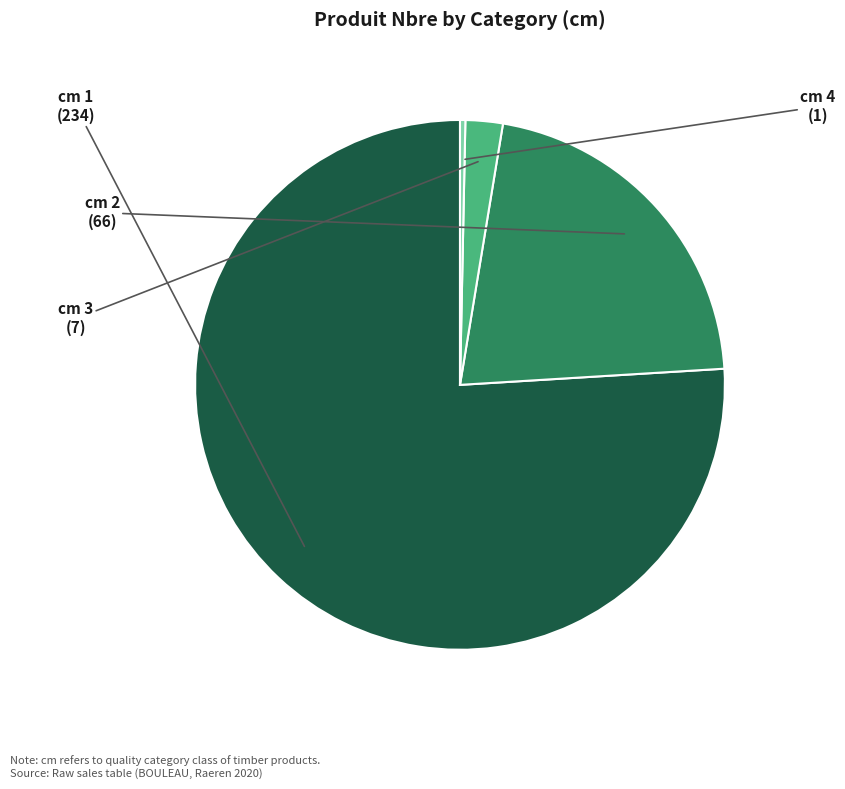

Does any single category account for the majority?

Yes